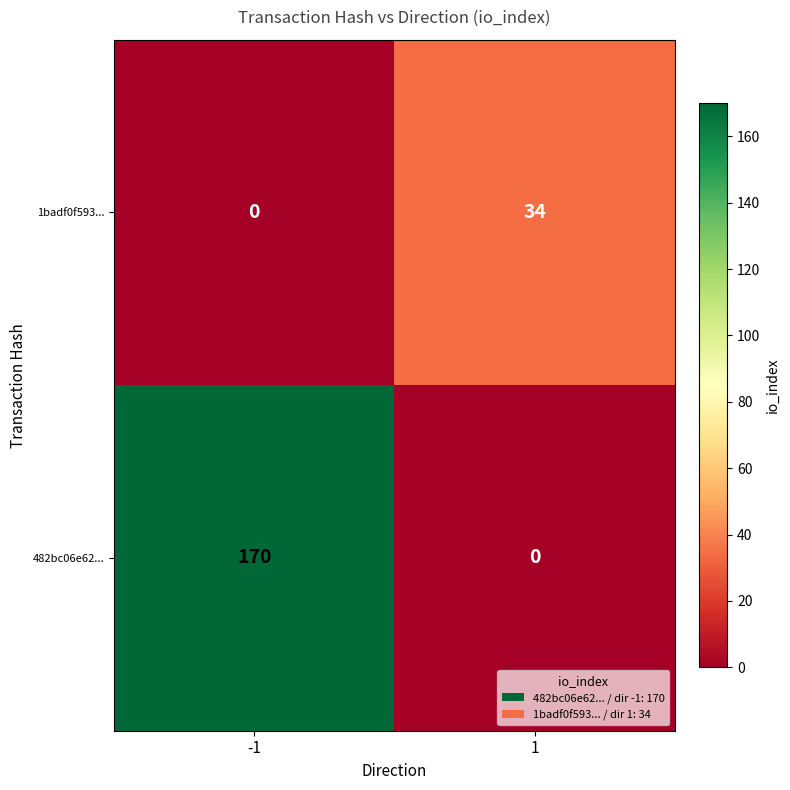

Reading right to left, extract all data points from this chart.

1badf0f593...: 1=34	-1=0
482bc06e62...: 1=0	-1=170